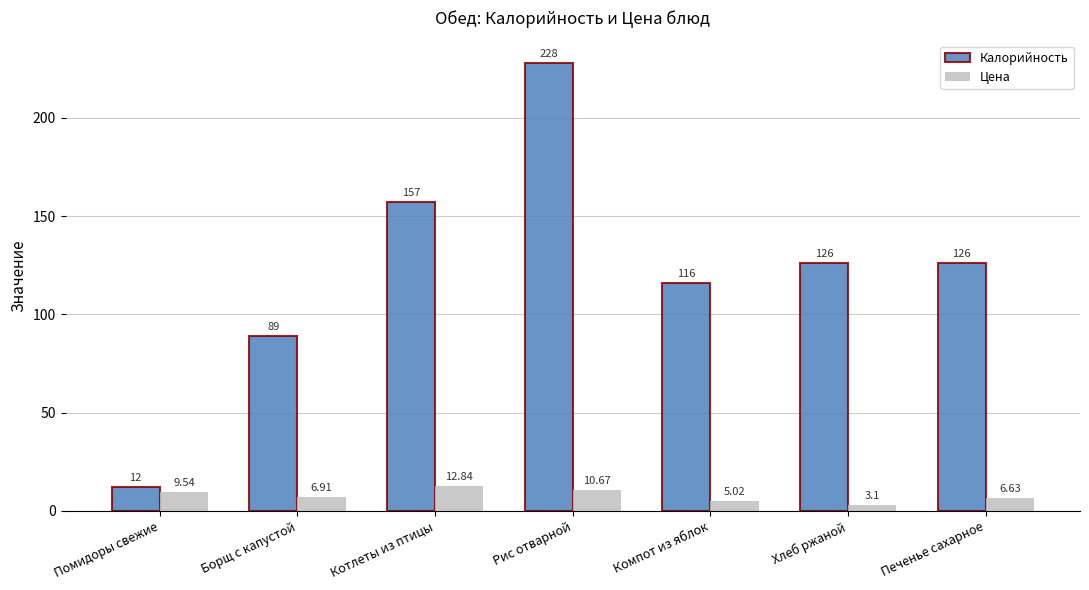

Reading right to left, list all the values displayed in this chart.

Калорийность: 126.0	126.0	116.0	228.0	157.0	89.0	12.0
Цена: 6.6	3.1	5.0	10.7	12.8	6.9	9.5